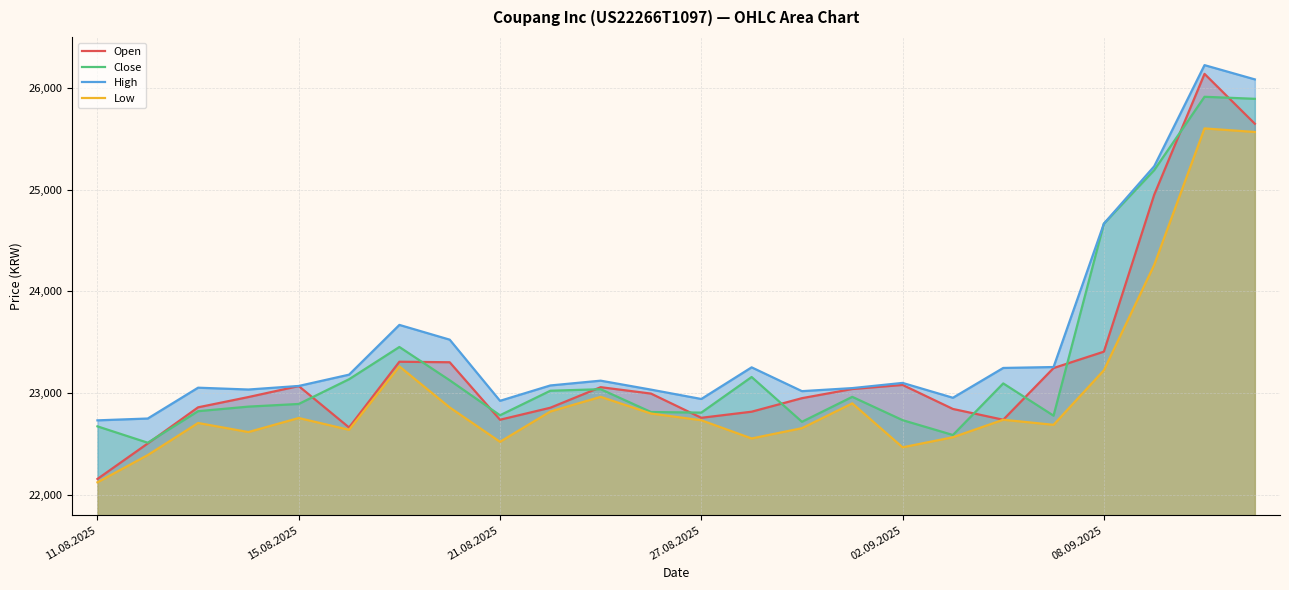

What is the total value across all series at 10?

92181